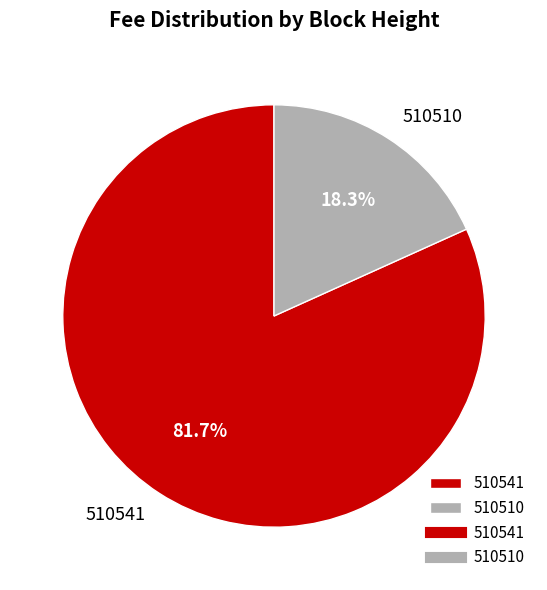

To the nearest percent, what is the difference between the 510510 and 510541 slice percentages?

63%